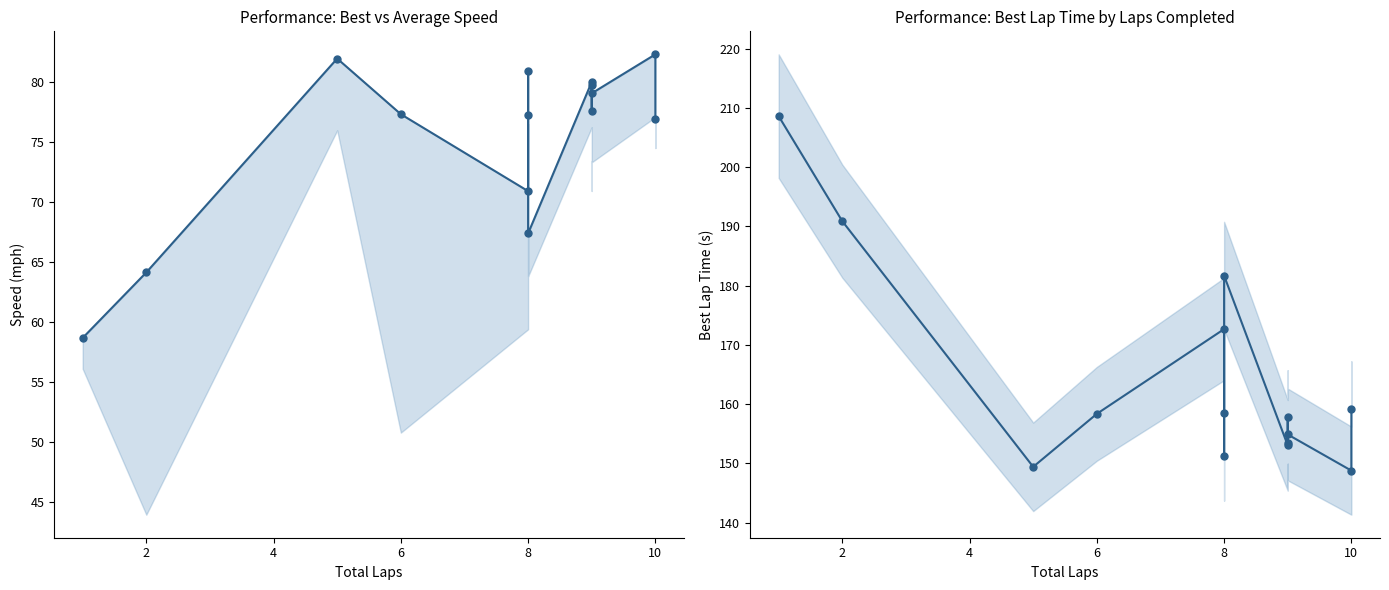

Reading right to left, what are all the values shown in this chart?

Best Speed: 76.9	82.3	79.0	79.7	77.5	80.0	67.4	80.9	77.2	70.9	77.3	81.9	64.1	58.7
Best Lap time: 159.3	148.8	154.9	153.5	157.8	153.1	181.7	151.3	158.6	172.7	158.4	149.4	190.9	208.6